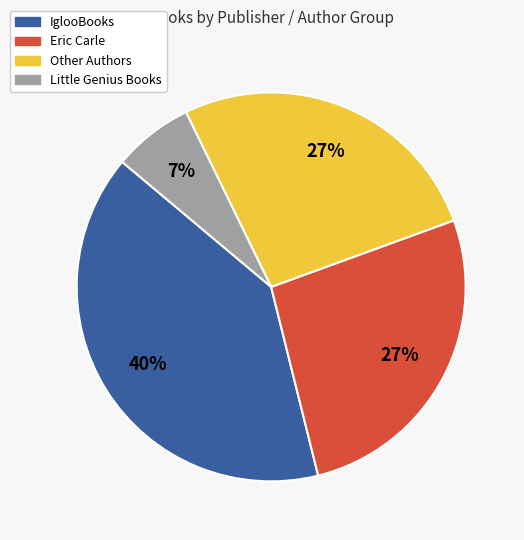

Is there any slice that represents more than half of the pie?

No